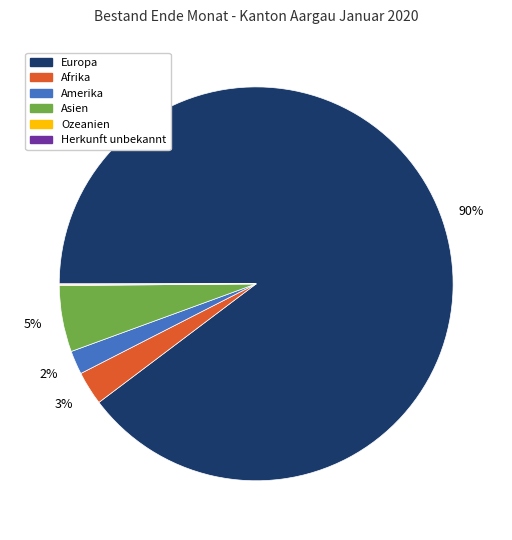

To the nearest percent, what is the difference between the largest and smallest slice percentages?

90%